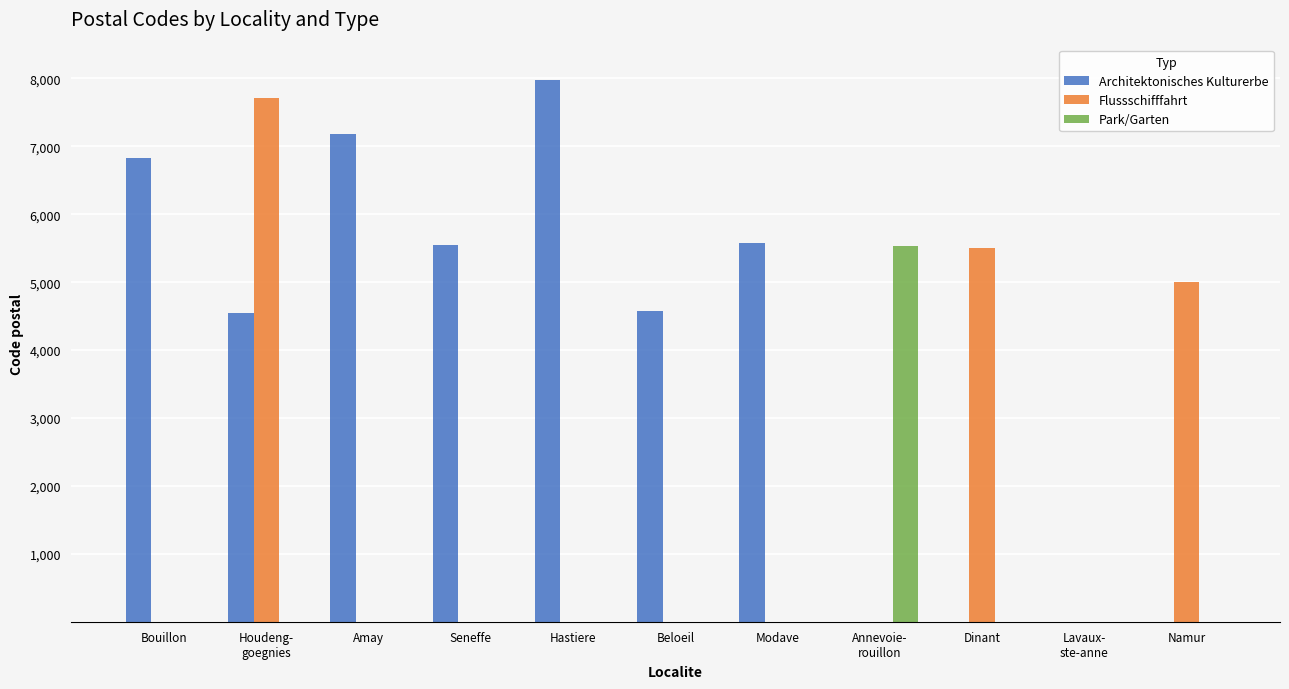

Which series has the widest spread of values?

Architektonisches Kulturerbe